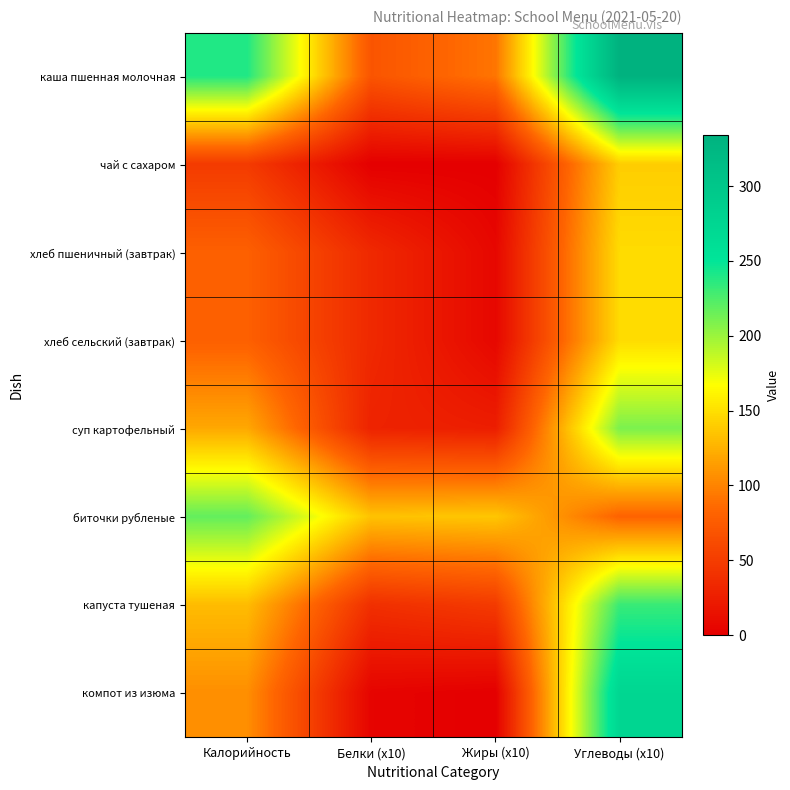

List the series in order of their peak value, highest first.

каша пшенная молочная, компот из изюма, капуста тушеная, биточки рубленые, суп картофельный, хлеб пшеничный (завтрак), хлеб сельский (завтрак), чай с сахаром